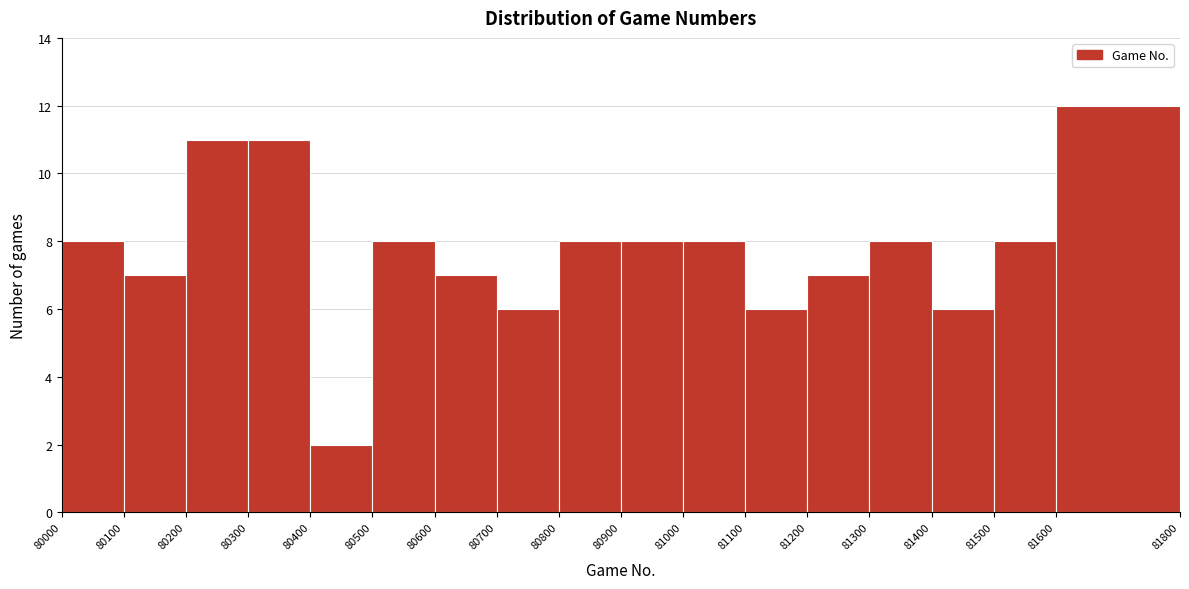

Over which range of the x-axis is the bar tallest?

81600 to 81800